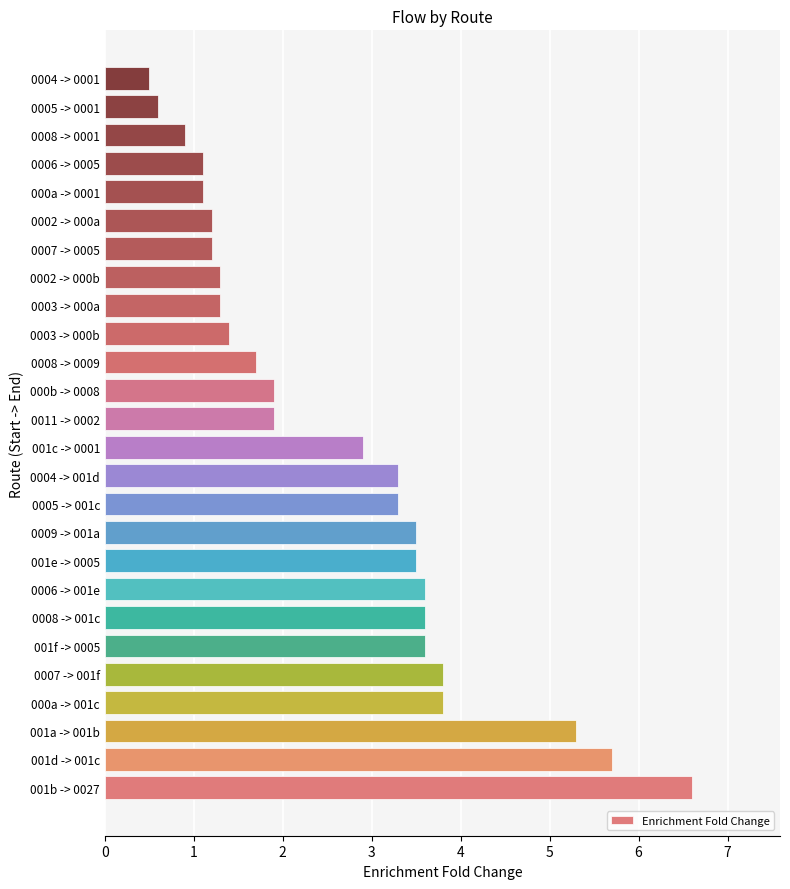

At which label is the value closest to 3?

001c -> 0001